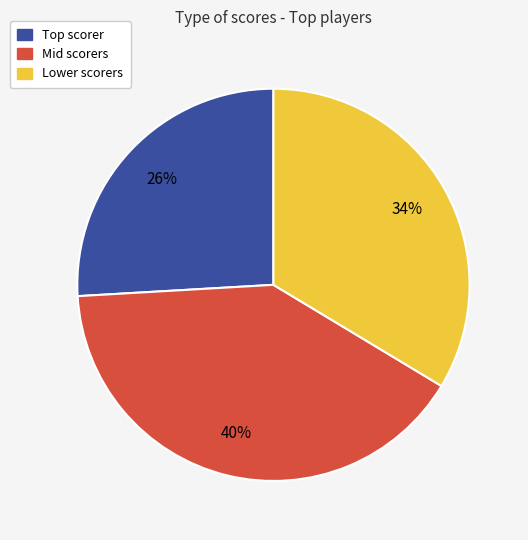

Is there a majority slice in this chart?

No